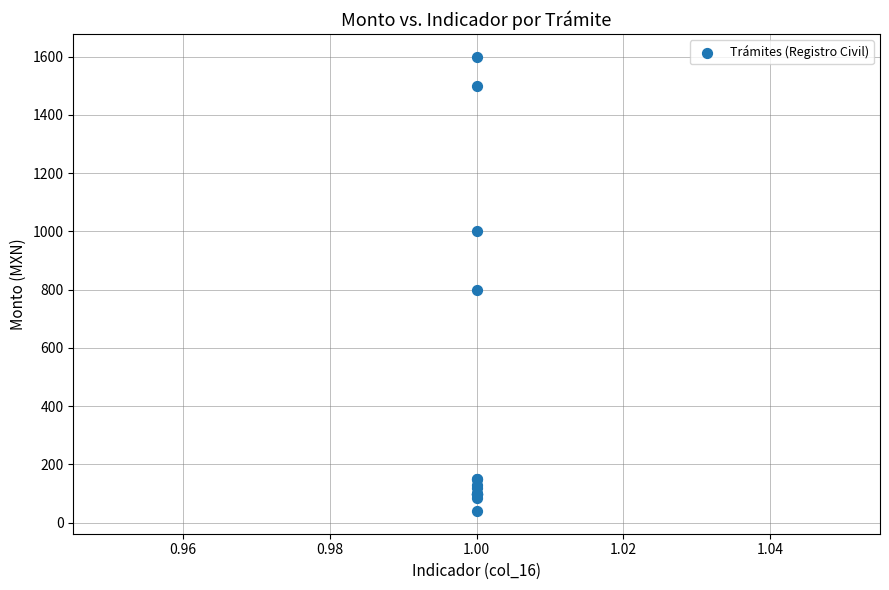

What Y value in the scatter plot is closest to 820?

800